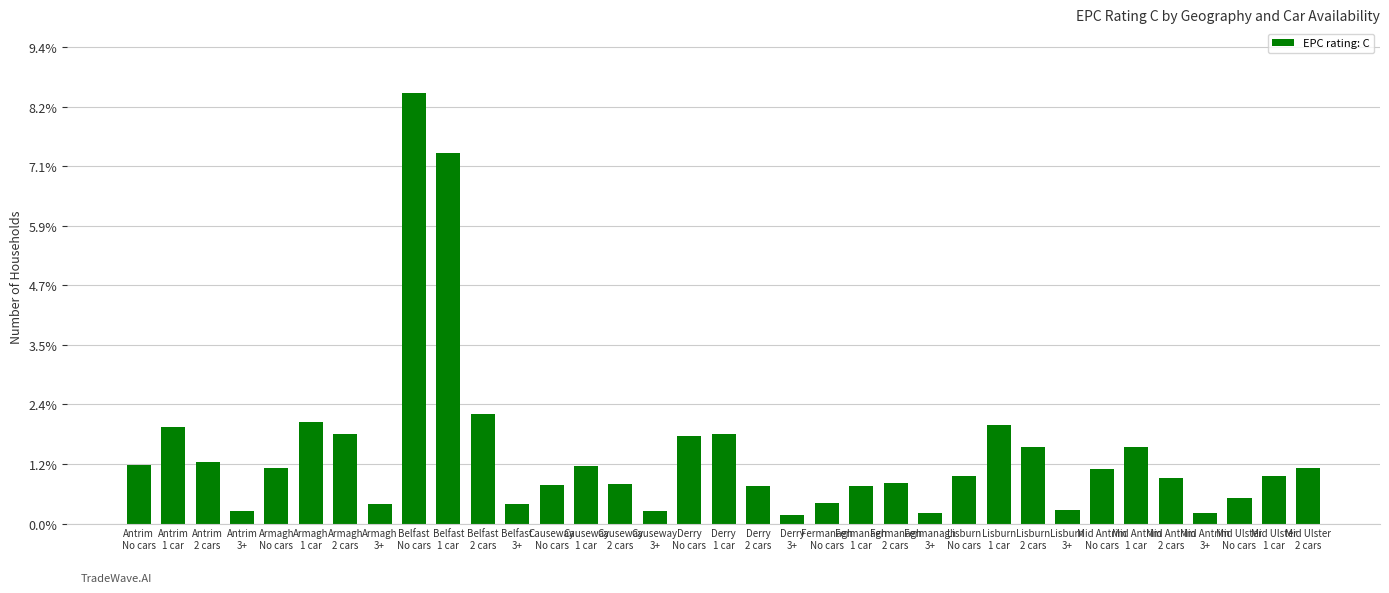

Reading left to right, what are all the values shown in this chart?

Antrim
No cars=1962	Antrim
1 car=3243	Antrim
2 cars=2061	Antrim
3+=424	Armagh
No cars=1882	Armagh
1 car=3403	Armagh
2 cars=3010	Armagh
3+=673	Belfast
No cars=14459	Belfast
1 car=12430	Belfast
2 cars=3680	Belfast
3+=653	Causeway
No cars=1311	Causeway
1 car=1936	Causeway
2 cars=1341	Causeway
3+=416	Derry
No cars=2933	Derry
1 car=3001	Derry
2 cars=1257	Derry
3+=287	Fermanagh
No cars=690	Fermanagh
1 car=1272	Fermanagh
2 cars=1348	Fermanagh
3+=368	Lisburn
No cars=1585	Lisburn
1 car=3301	Lisburn
2 cars=2582	Lisburn
3+=440	Mid Antrim
No cars=1824	Mid Antrim
1 car=2565	Mid Antrim
2 cars=1532	Mid Antrim
3+=350	Mid Ulster
No cars=864	Mid Ulster
1 car=1609	Mid Ulster
2 cars=1861